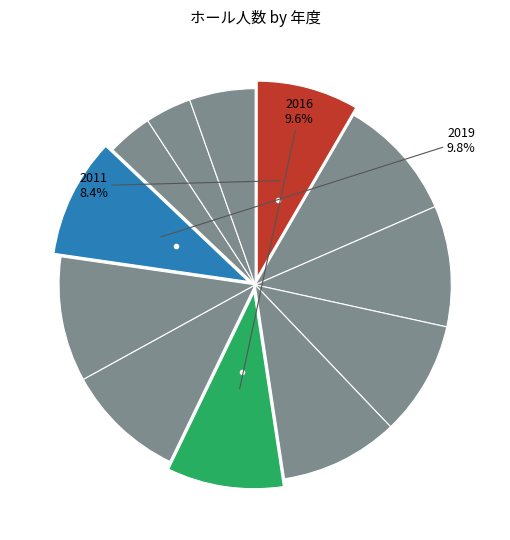

How many segments does this pie chart have?

12